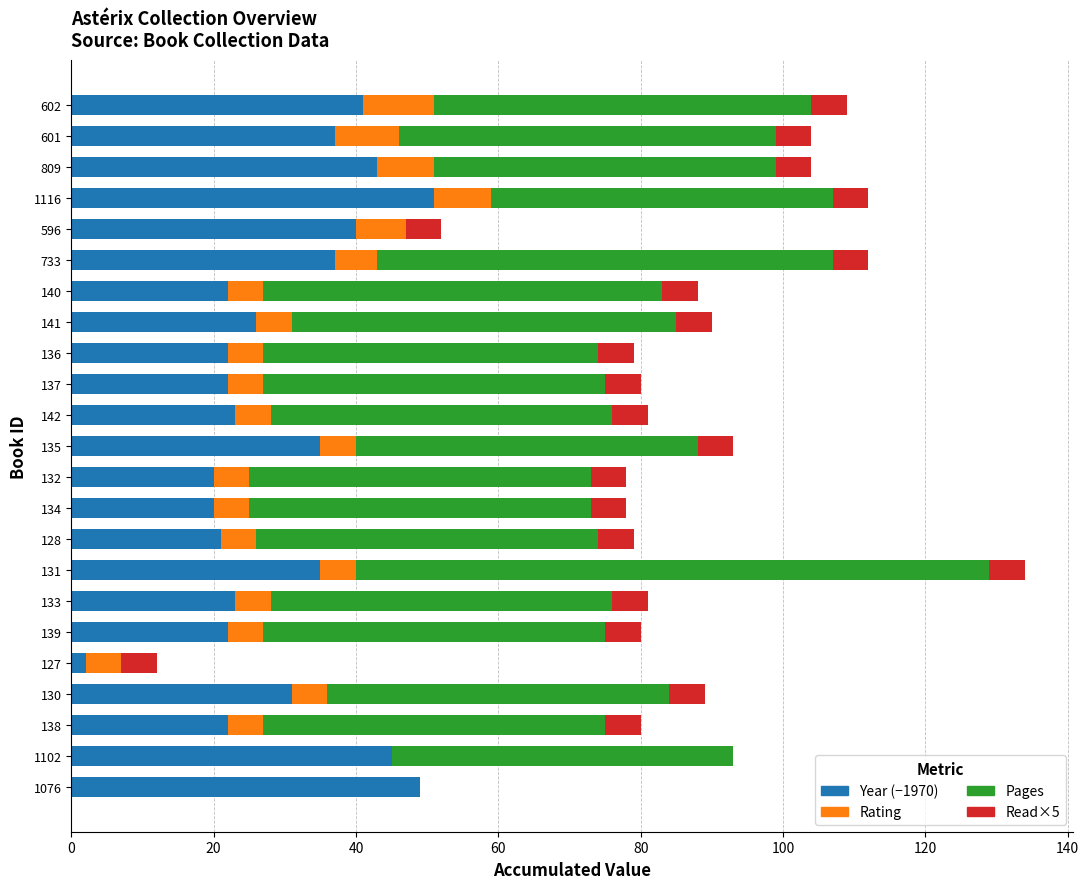

True or false: Year (−1970) has a value of 22 at 733.

False